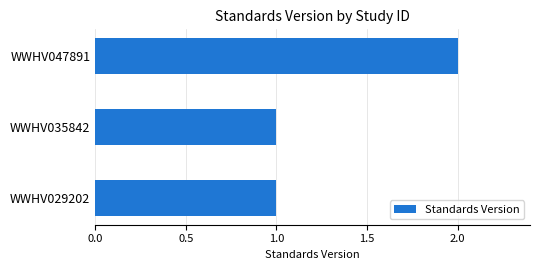

At which category does the chart reach its peak across all series?

WWHV047891